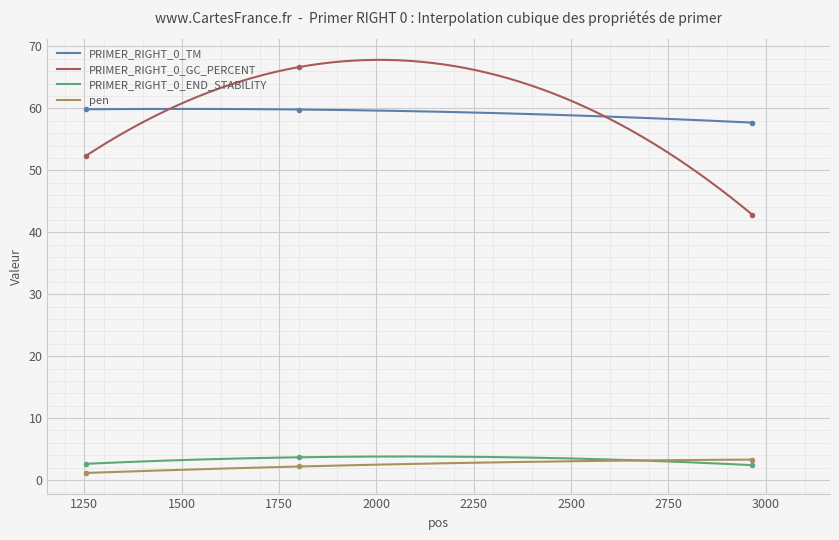

What is the difference between the maximum and minimum values in the PRIMER_RIGHT_0_GC_PERCENT series?

25.0